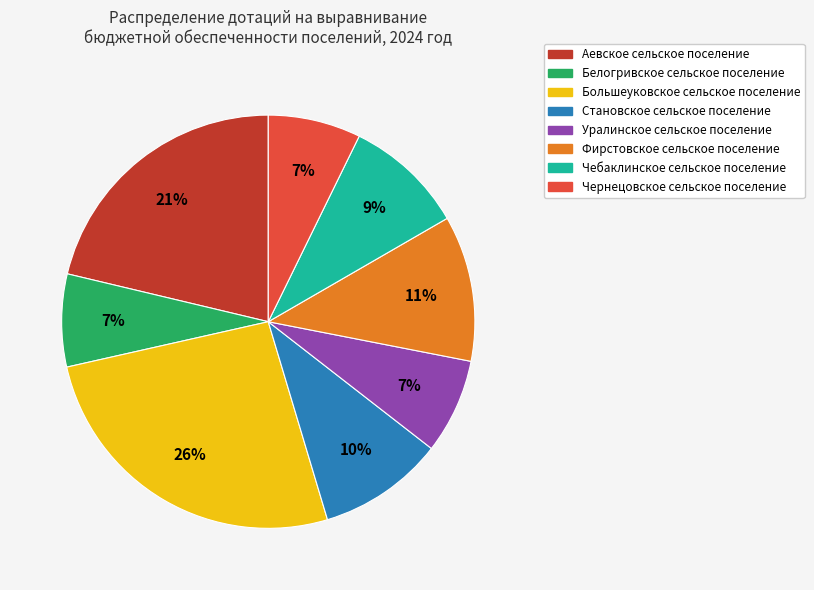

Which has a higher value, Фирстовское сельское поселение or Становское сельское поселение?

Фирстовское сельское поселение